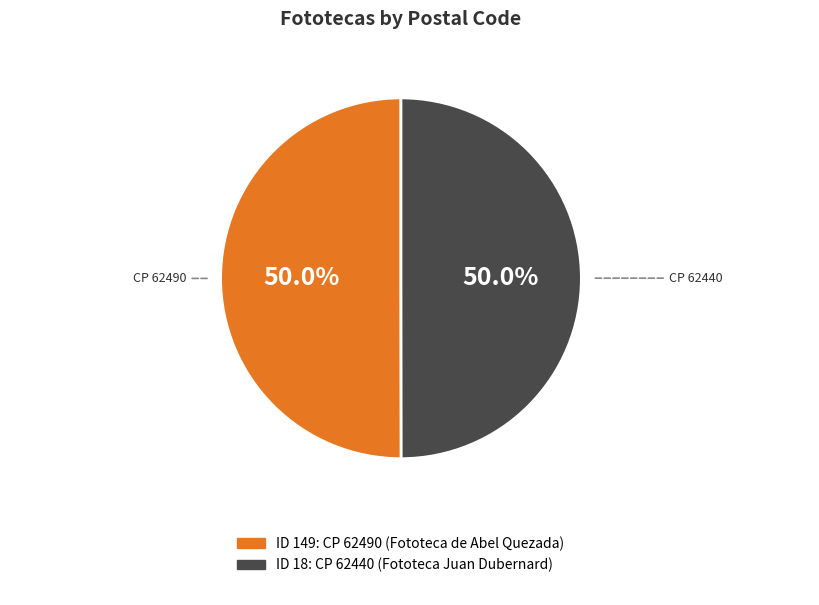

How many slices are in this pie chart?

2